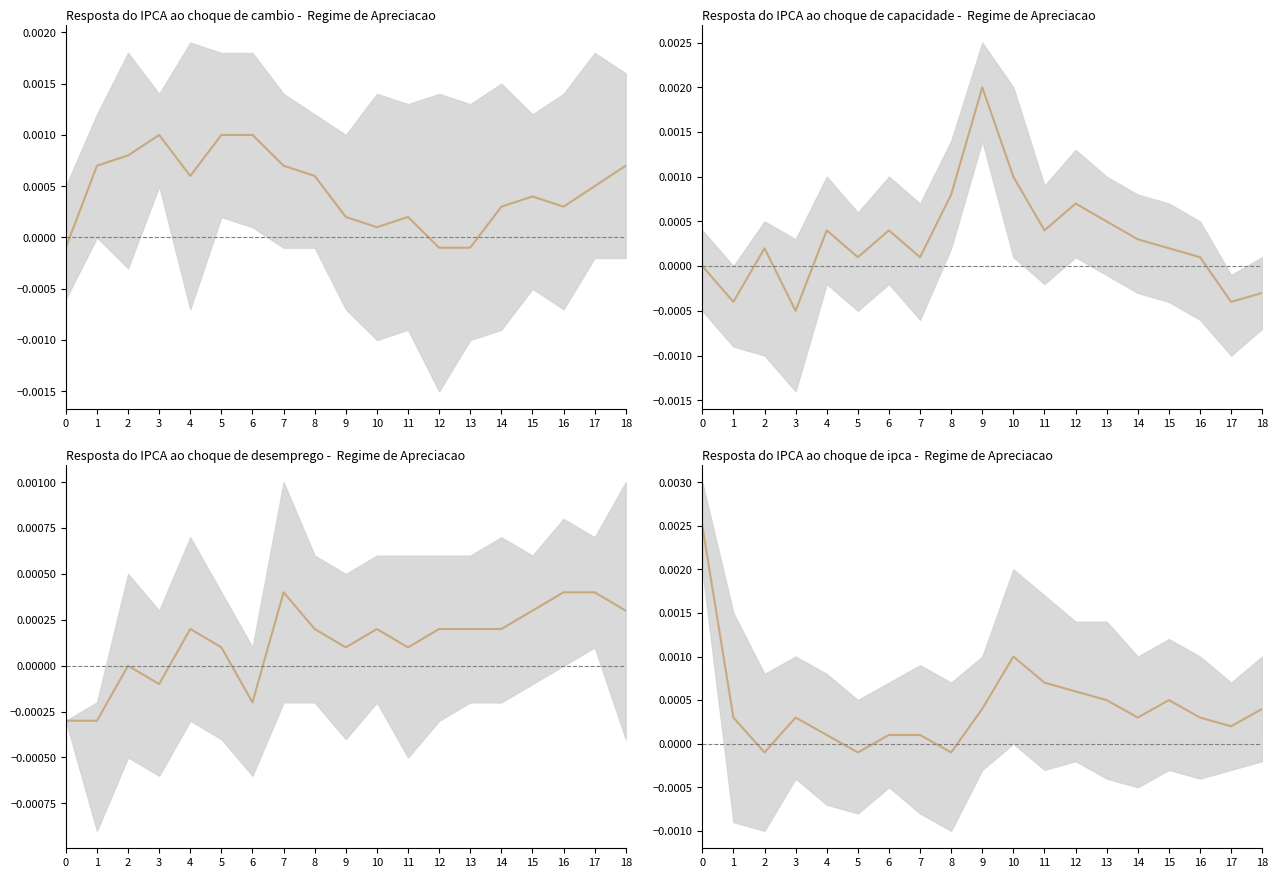

Reading right to left, extract all data points from this chart.

18=0.0	17=0.0	16=0.0	15=0.0	14=0.0	13=0.0	12=0.0	11=0.0	10=0.0	9=0.0	8=-0.0	7=0.0	6=0.0	5=-0.0	4=0.0	3=0.0	2=-0.0	1=0.0	0=0.0